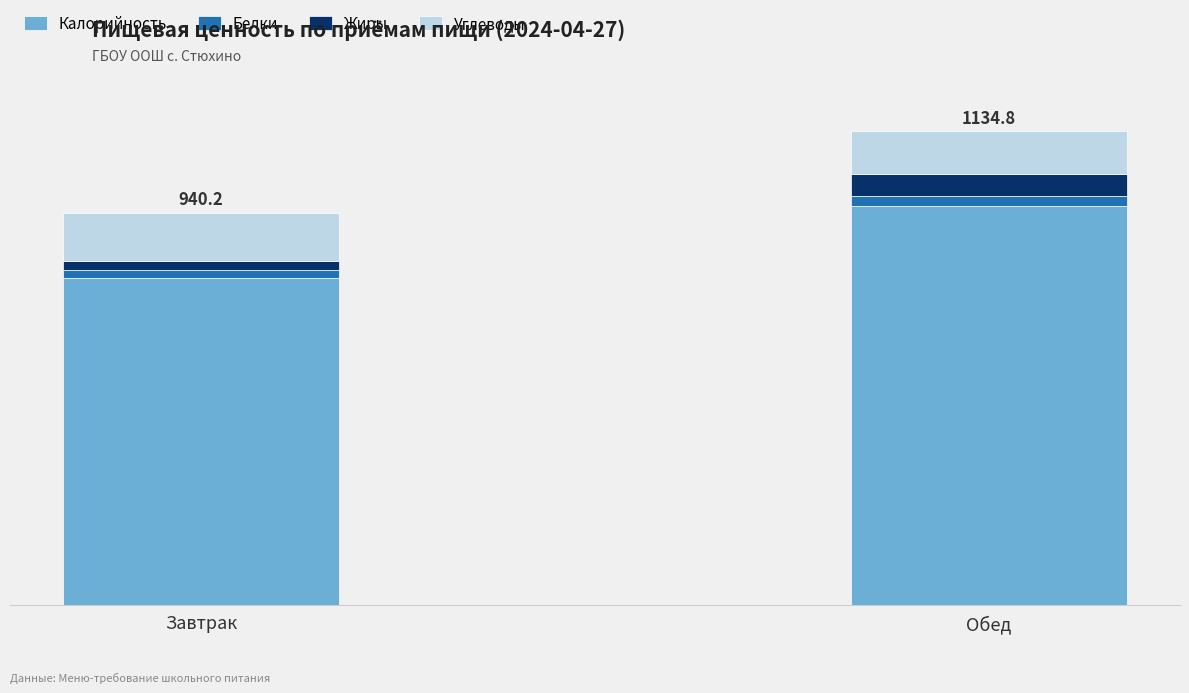

Which series has the widest spread of values?

Калорийность